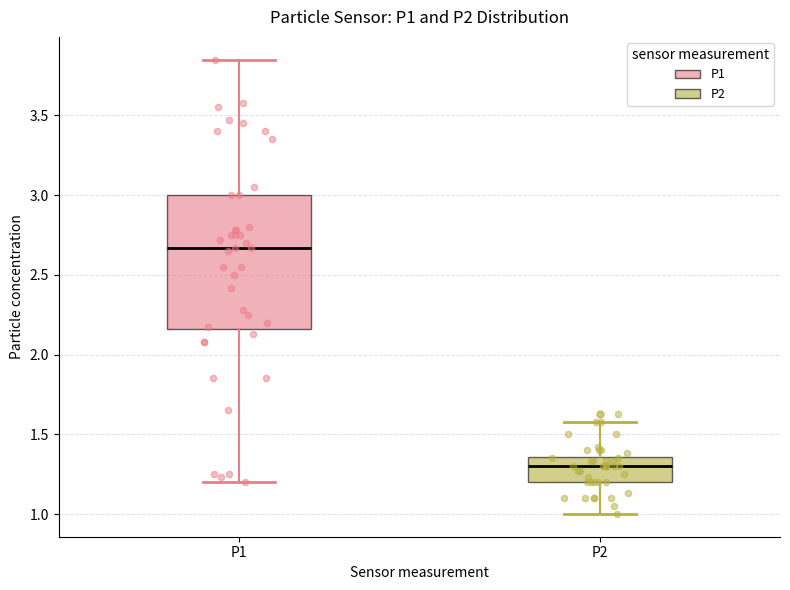

Reading left to right, read every box against the y-axis: the position of its median line, the range the box covers, and the ends of its whiskers. The values are not printed on the chart, so give them approximately, as read against the axis.

P1: median 2.65, box 2.15 to 3.00, whiskers 1.20 to 3.85
P2: median 1.30, box 1.20 to 1.35, whiskers 1.00 to 1.60